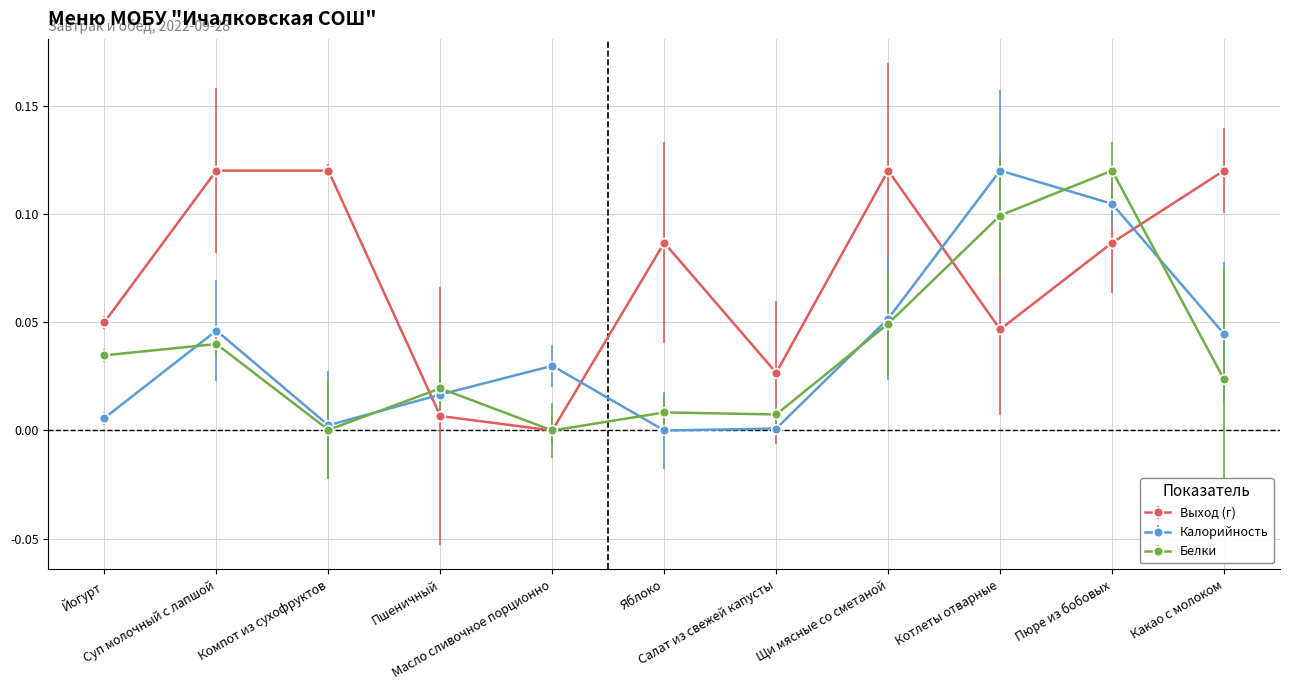

At how many categories does at least one series exceed 0?

11